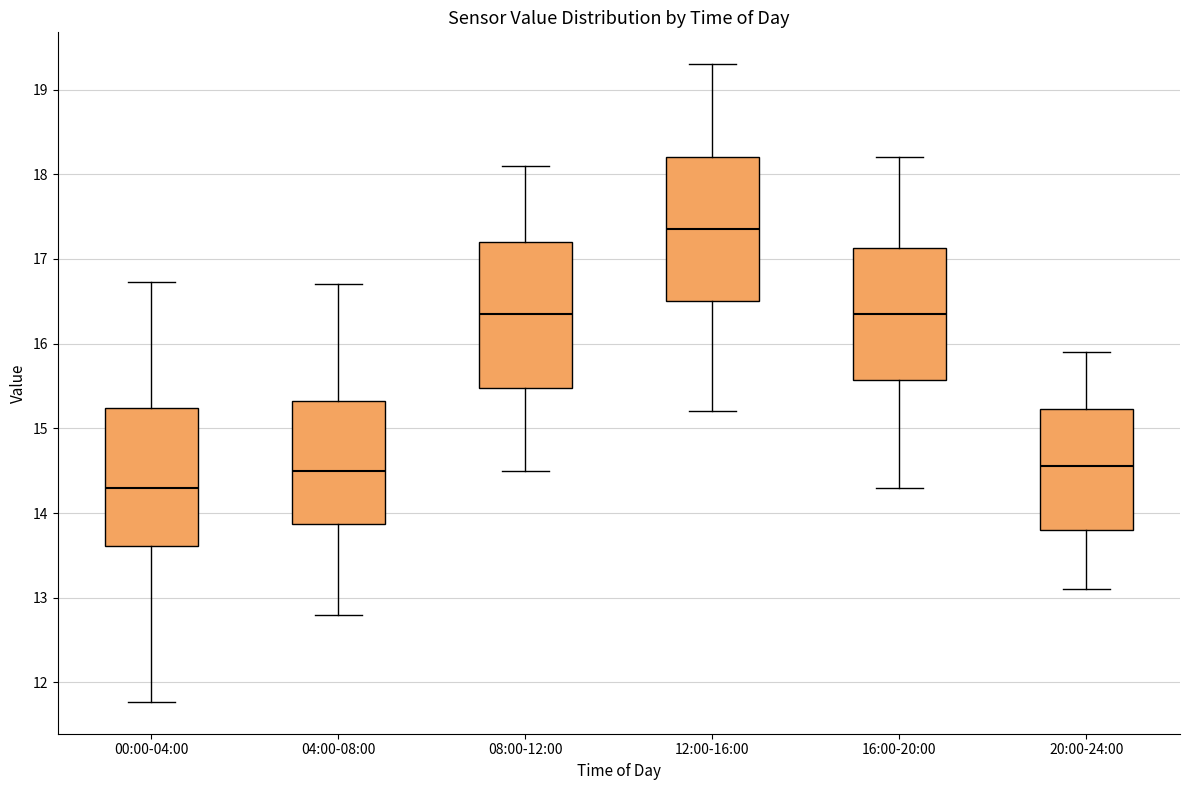

Reading left to right, read every box against the y-axis: the position of its median line, the range the box covers, and the ends of its whiskers. The values are not printed on the chart, so give them approximately, as read against the axis.

00:00-04:00: median 14.3, box 13.6 to 15.2, whiskers 11.8 to 16.7
04:00-08:00: median 14.5, box 13.9 to 15.3, whiskers 12.8 to 16.7
08:00-12:00: median 16.4, box 15.5 to 17.2, whiskers 14.5 to 18.1
12:00-16:00: median 17.4, box 16.5 to 18.2, whiskers 15.2 to 19.3
16:00-20:00: median 16.4, box 15.6 to 17.1, whiskers 14.3 to 18.2
20:00-24:00: median 14.6, box 13.8 to 15.2, whiskers 13.1 to 15.9